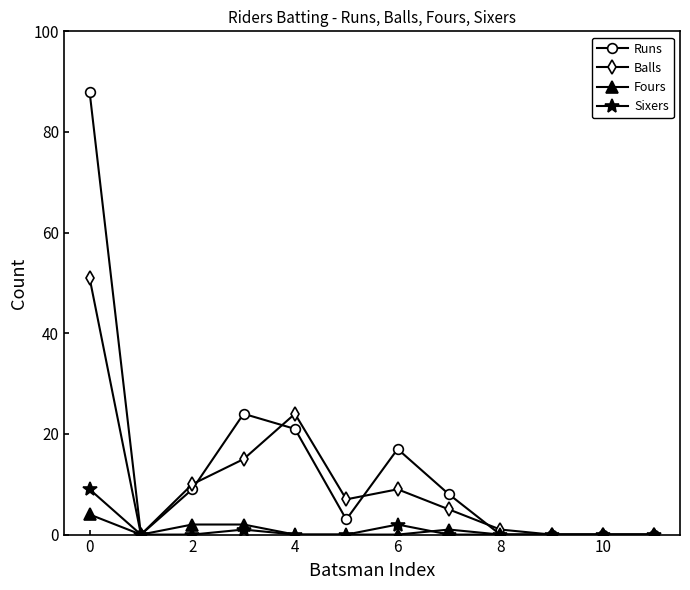

Which series has the largest total across all categories?

Runs